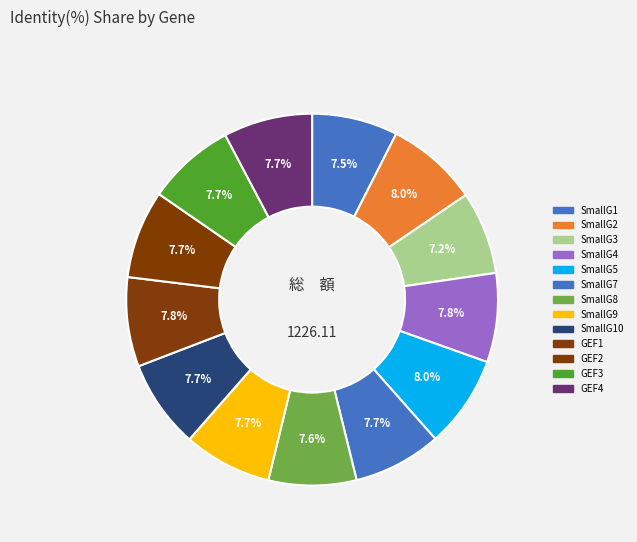

Which slice is the largest?

Ras-type small GTPases (SmallG5)